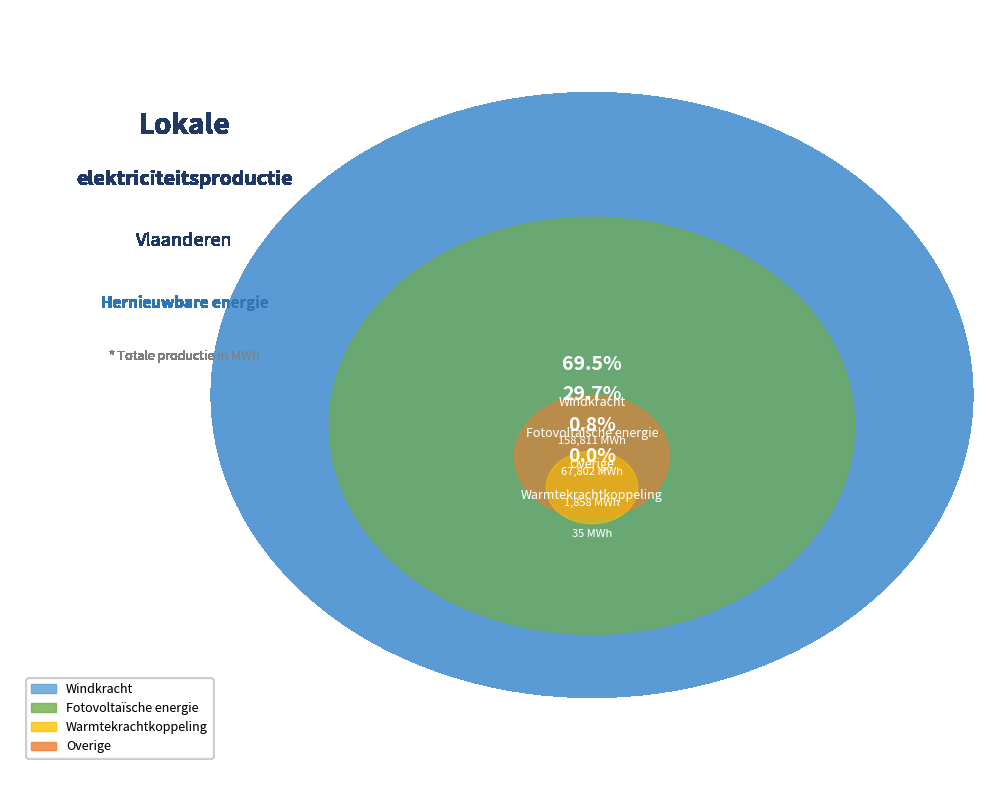

Rank the categories by value from lowest to highest.

Warmtekrachtkoppeling, Overige, Fotovoltaïsche energie, Windkracht